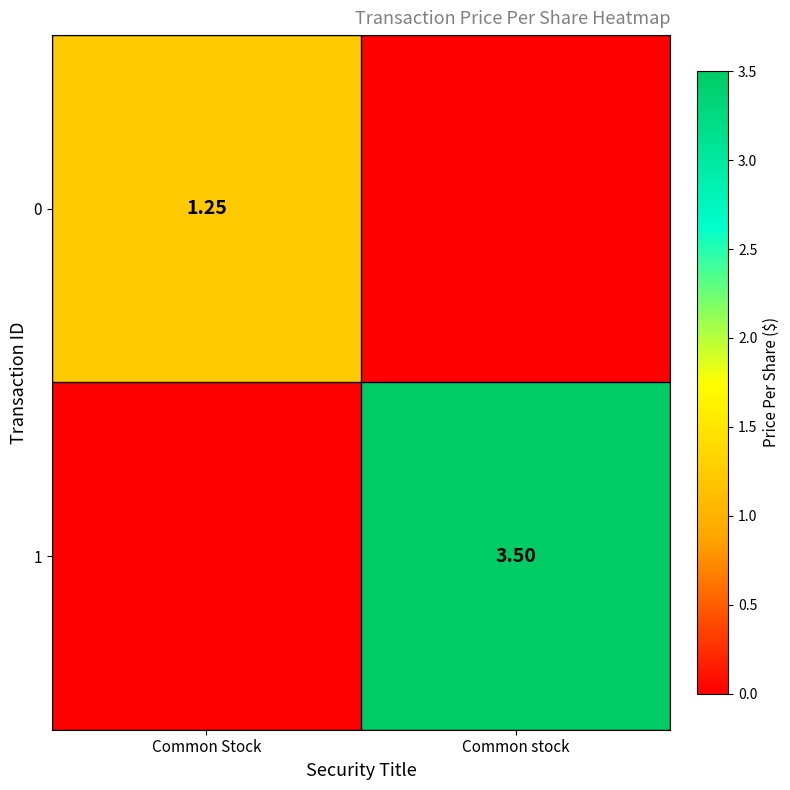

Count the number of data series in this chart.

2